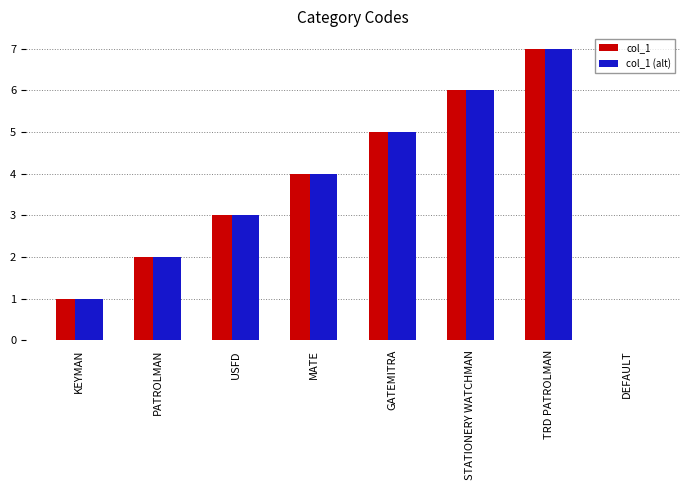

What is the total value across all series at GATEMITRA?

10